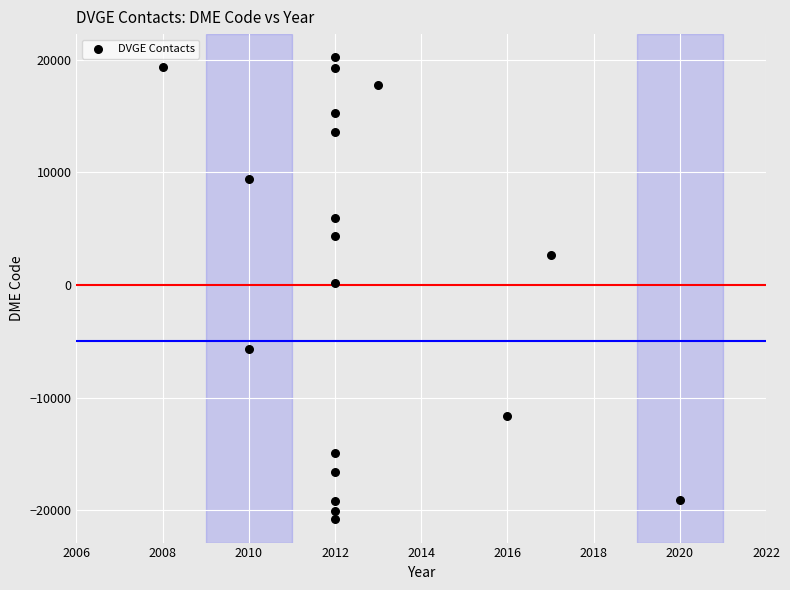

What is the range of X values (max minus min)?

12.0